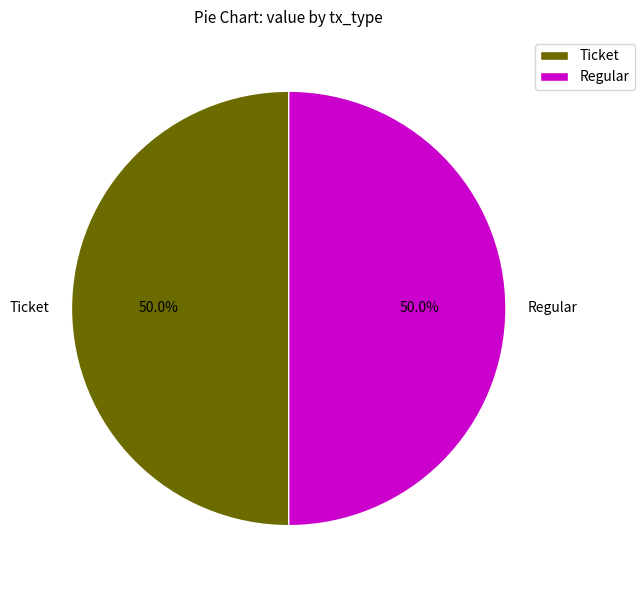

Approximately how many times larger is the value at Ticket compared to Regular?

1.0